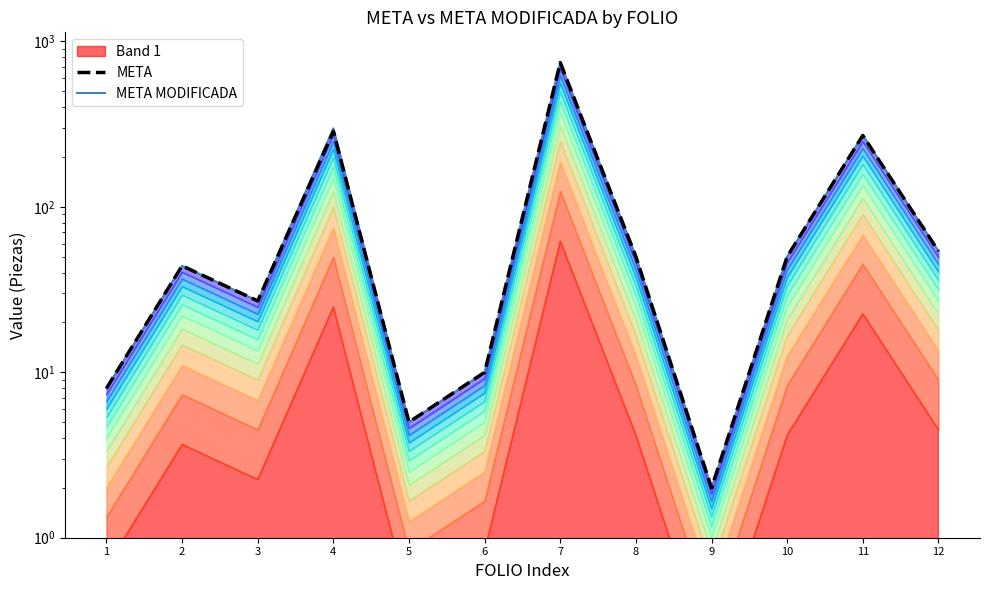

The META MODIFICADA series shows 8.2 at 5. True or false?

False